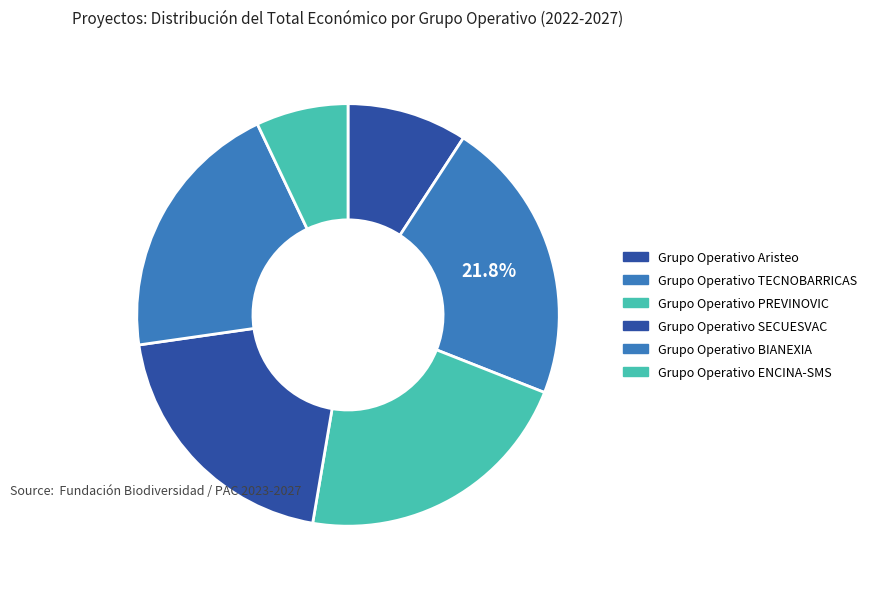

The Grupo Operativo TECNOBARRICAS slice represents 22% of the pie. True or false?

True